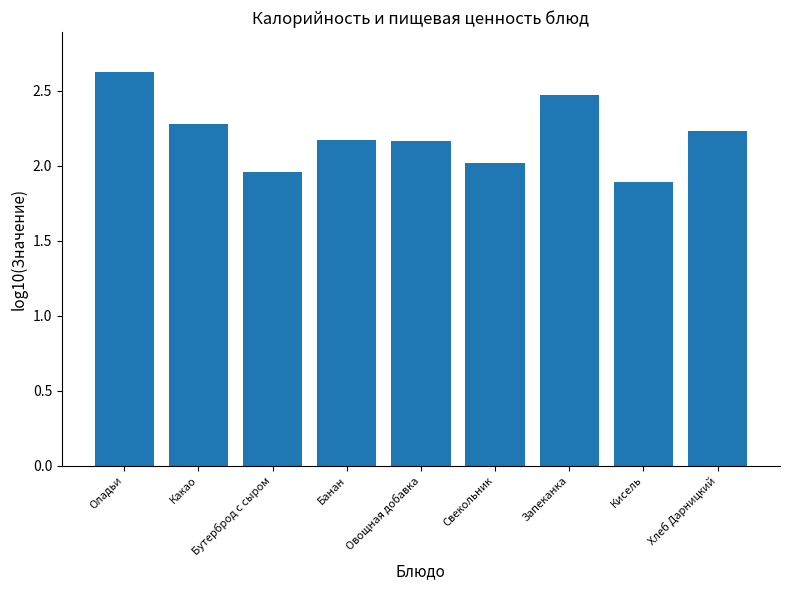

The value at Бутерброд с сыром is 3.0. True or false?

False